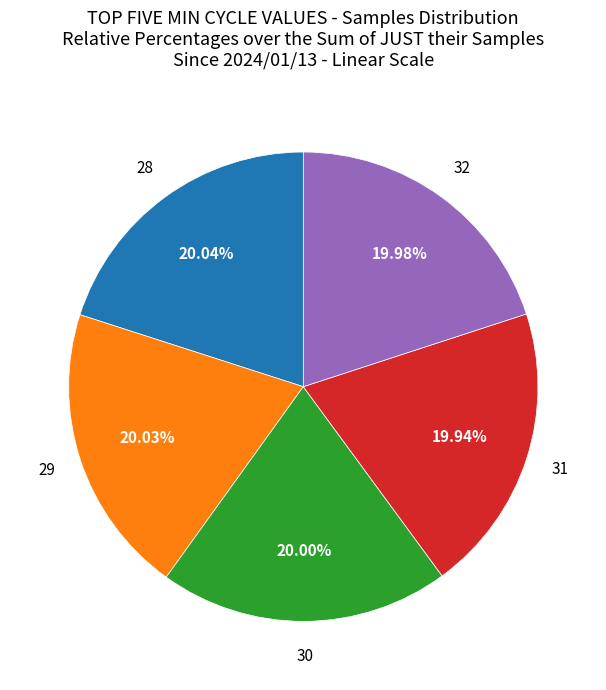

Approximately how many times larger is the value at 30 compared to 28?

1.0